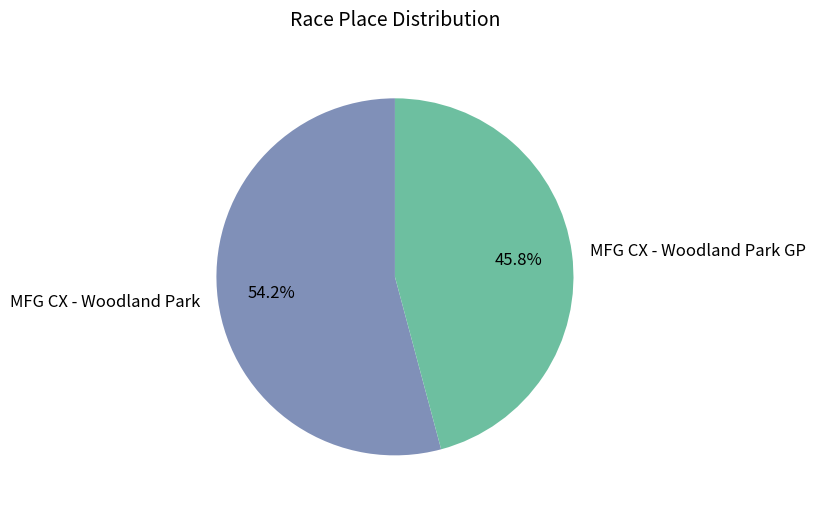

To the nearest percent, what is the difference between the largest and smallest slice percentages?

8%